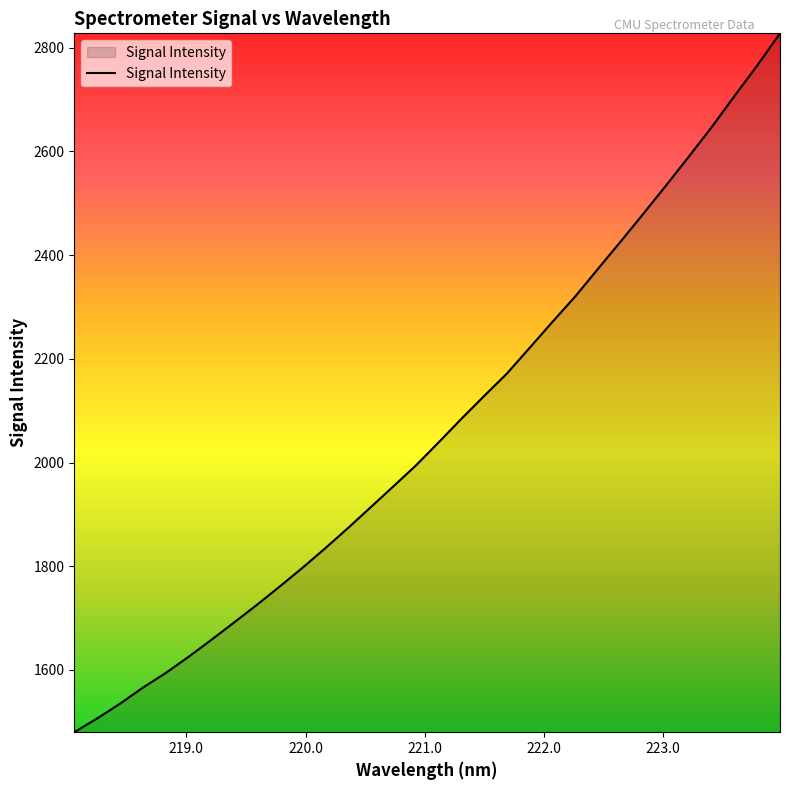

Does the chart display data point markers on the line(s)?

No